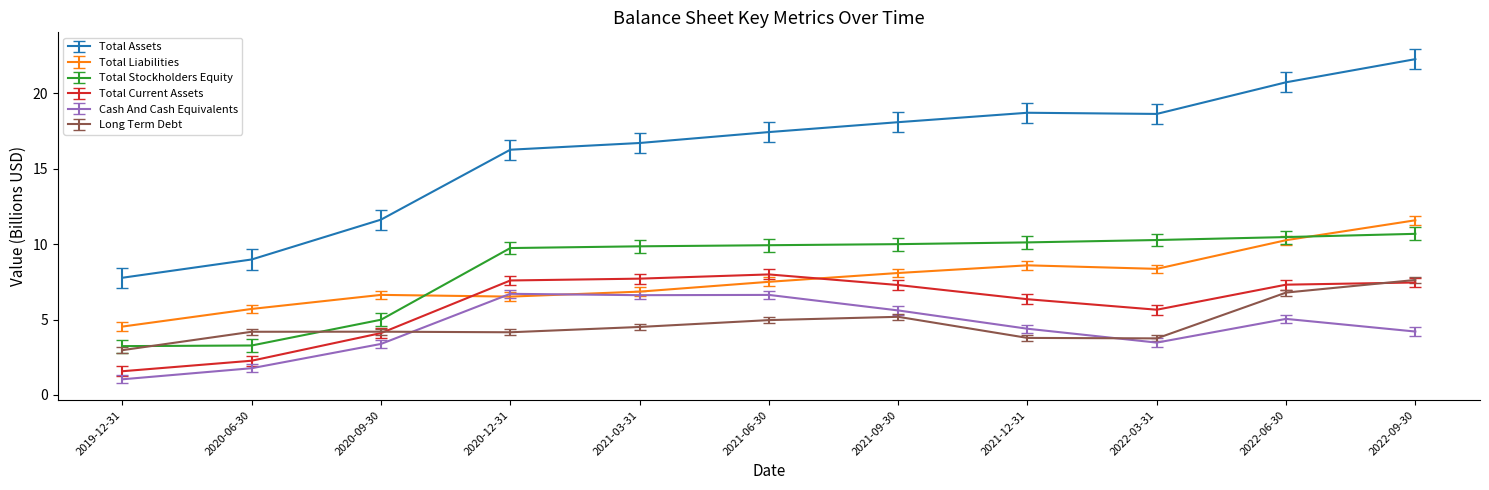

At which label is Total Current Assets closest to 4?

2020-09-30